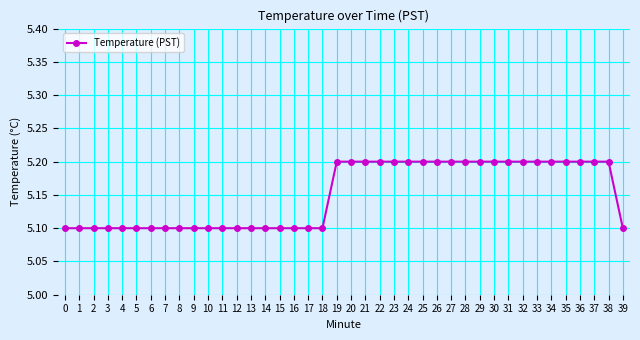

What is the value of the 40th point from the left?

5.1